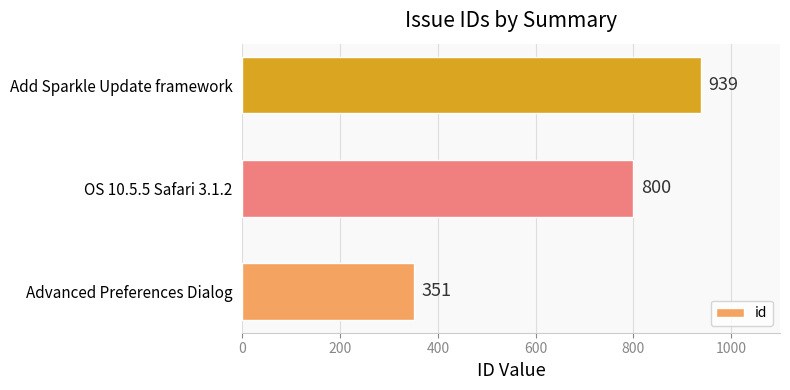

Reading bottom to top, list all the values displayed in this chart.

351	800	939